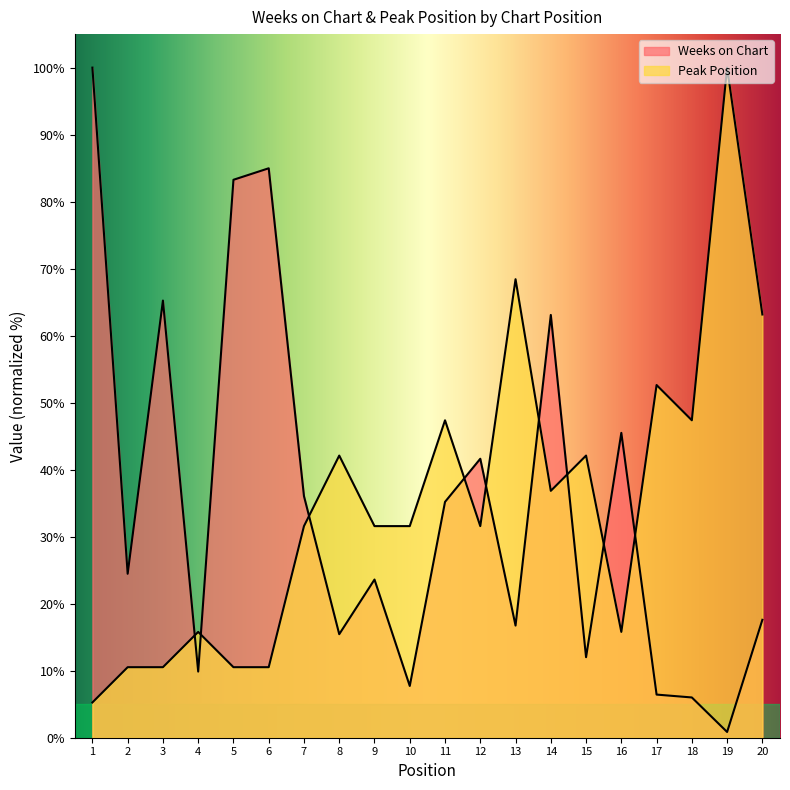

What is the sum of all Weeks on Chart values?

695.7